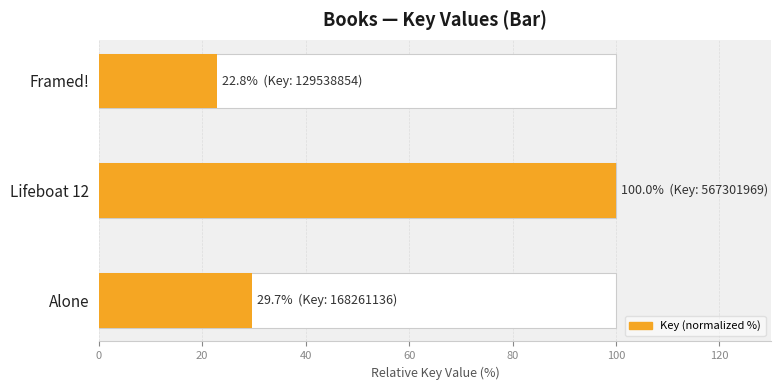

What is the value of the 1st bar from the left?

29.7